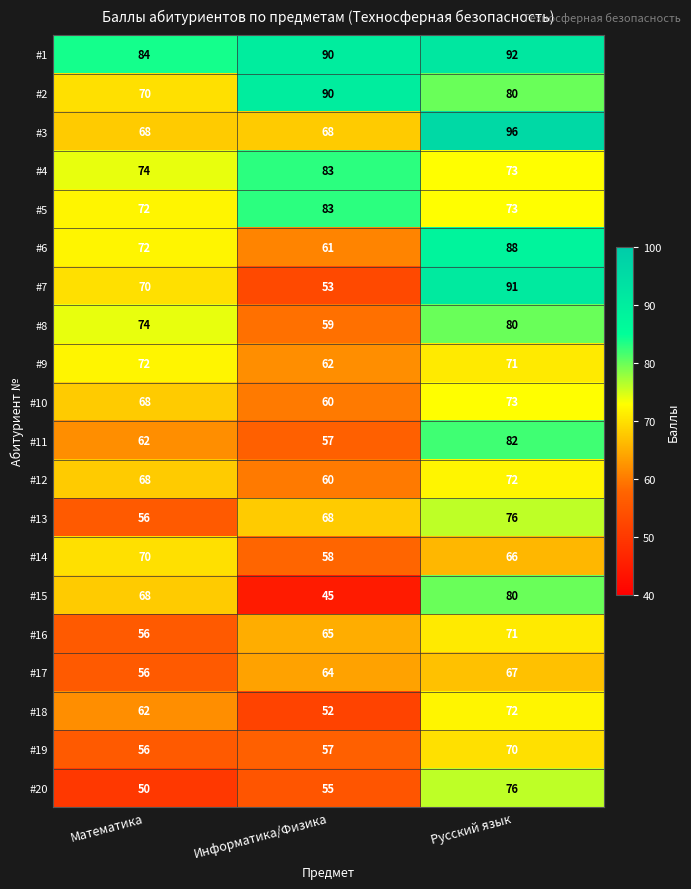

What is the difference between the #11 values at Информатика/Физика and Русский язык?

25